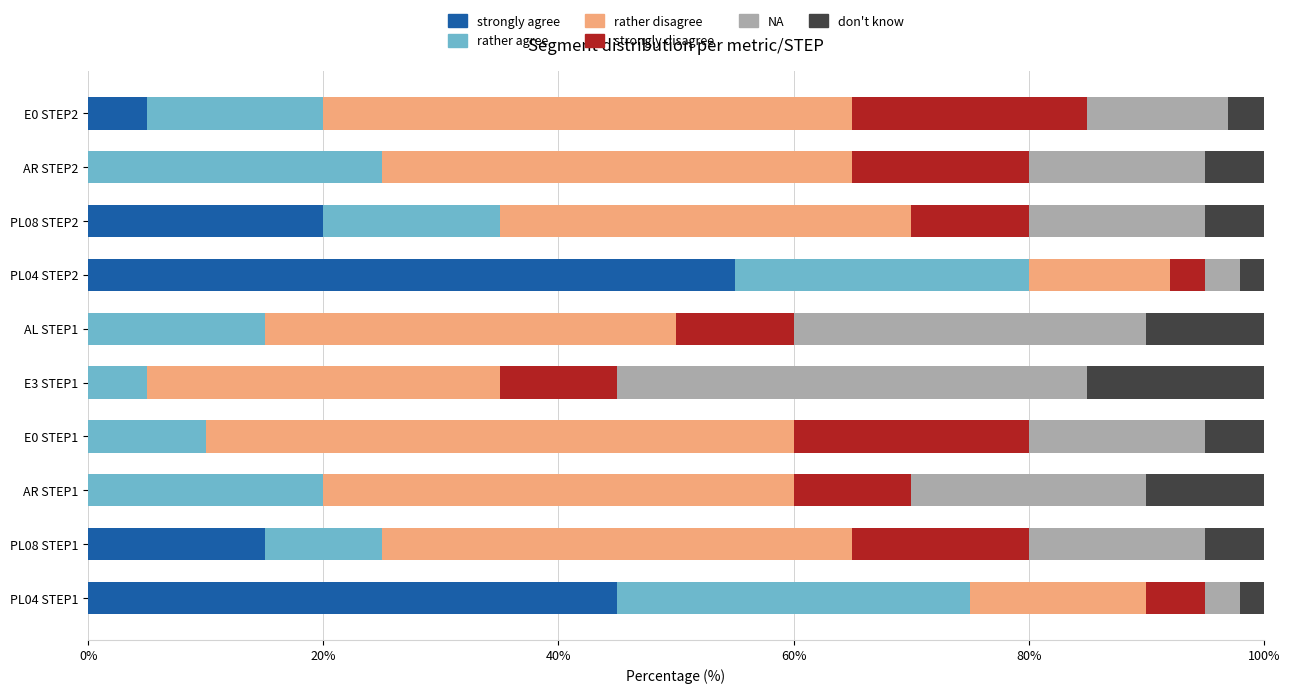

The value of strongly agree at PL04 STEP2 is 55. True or false?

True